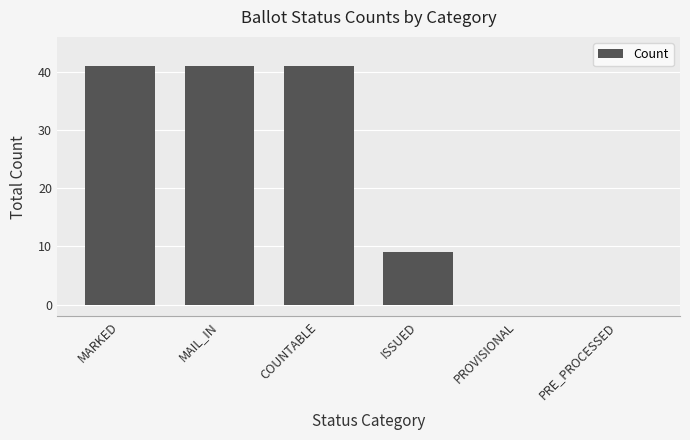

Reading left to right, extract all data points from this chart.

41	41	41	9	0	0